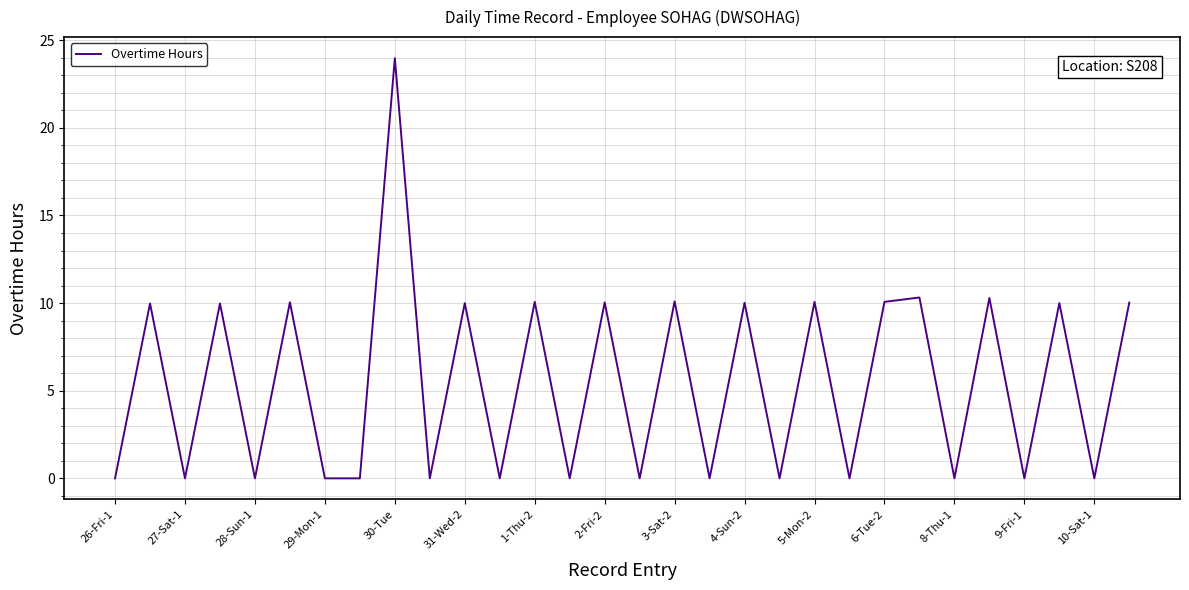

What is the greatest value displayed?

24.0